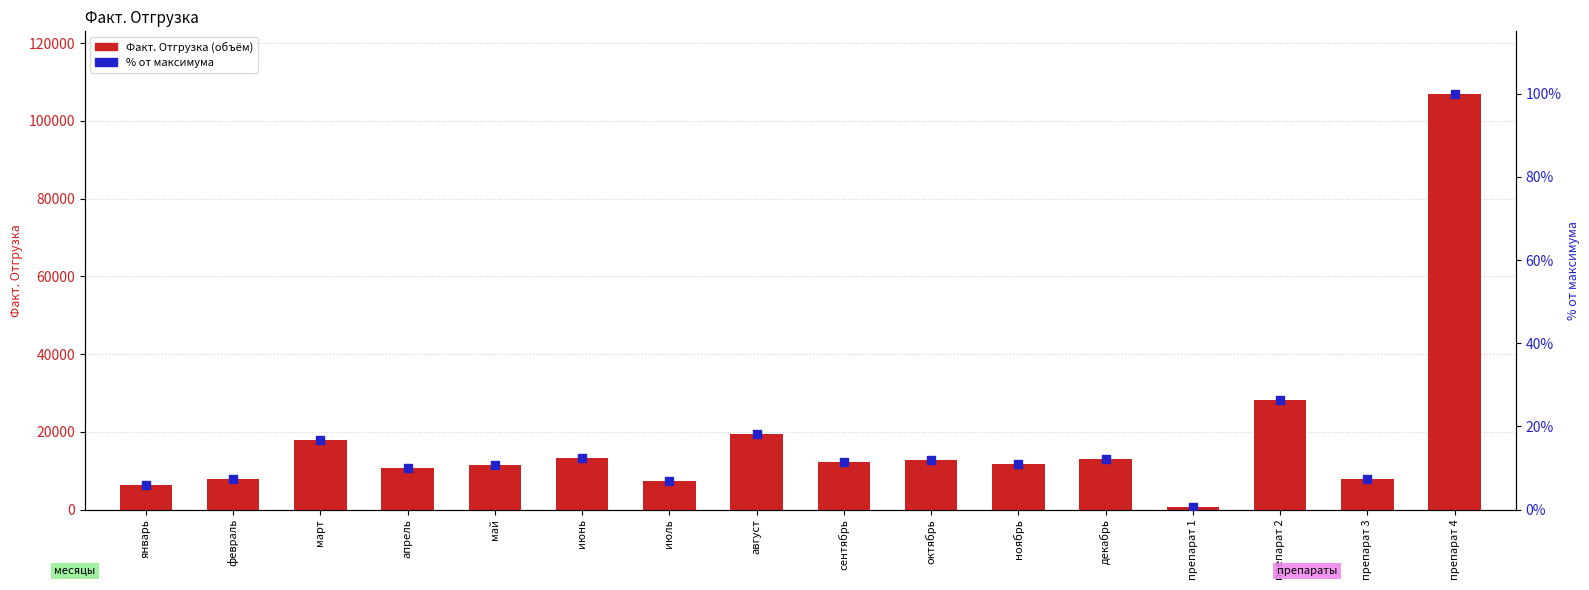

At which category is the sum across all series the highest?

препарат 4